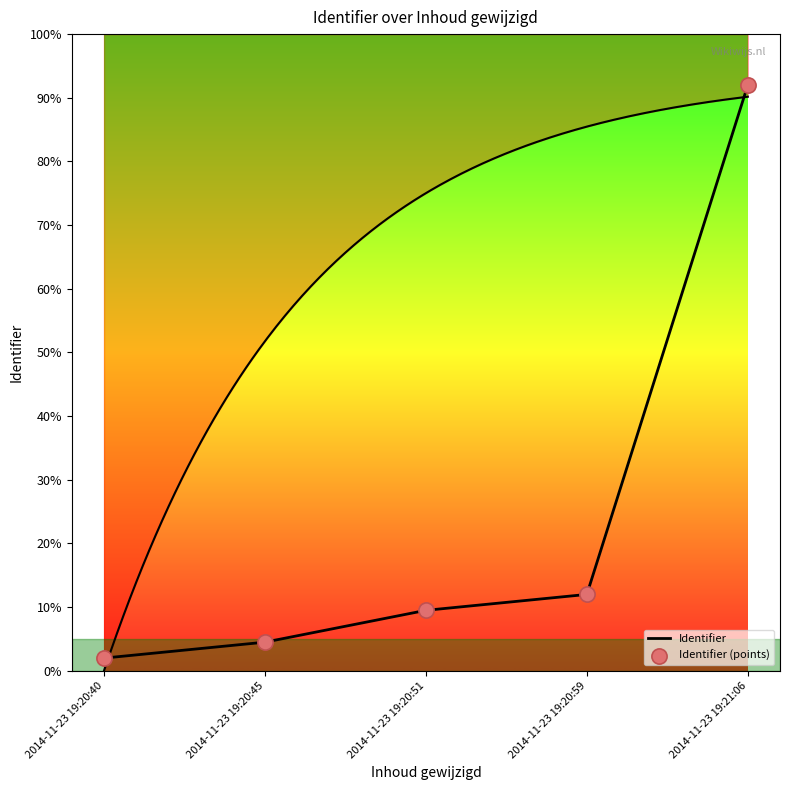

Which series has the largest total across all categories?

Identifier